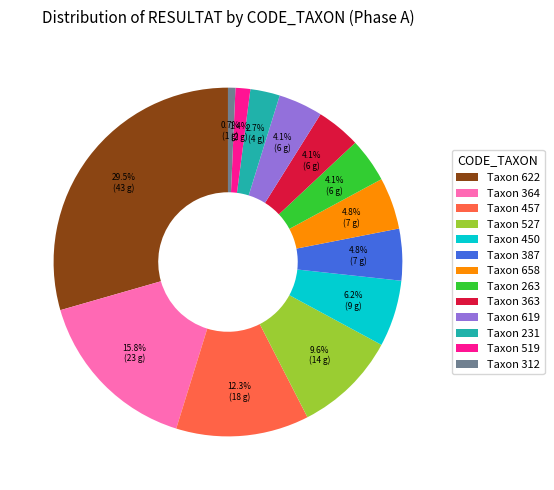

Count the number of slices in the pie.

13